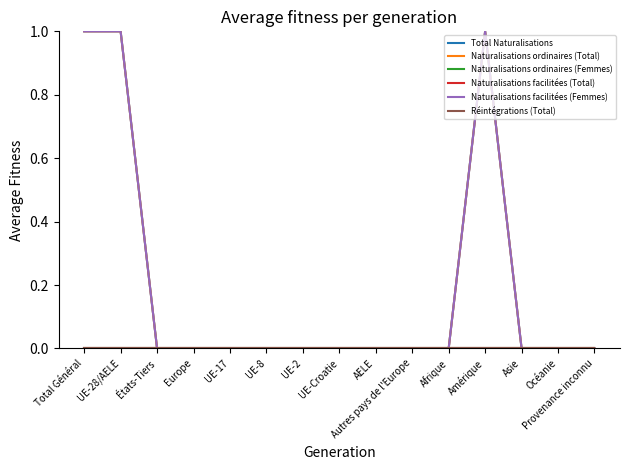

At which category does Naturalisations facilitées (Femmes) reach its first local peak?

Amérique